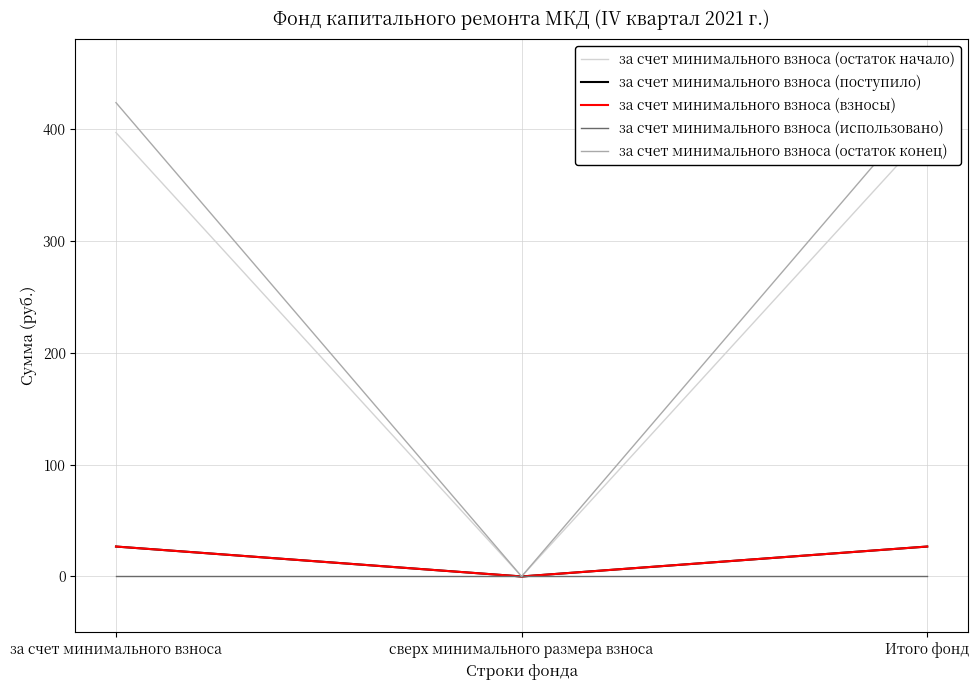

True or false: за счет минимального взноса (поступило) has a value of 26.8 at за счет минимального взноса.

True